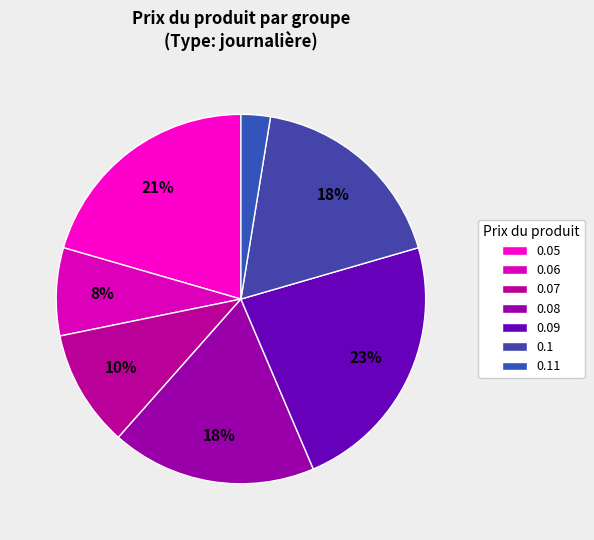

Count the number of slices in the pie.

7